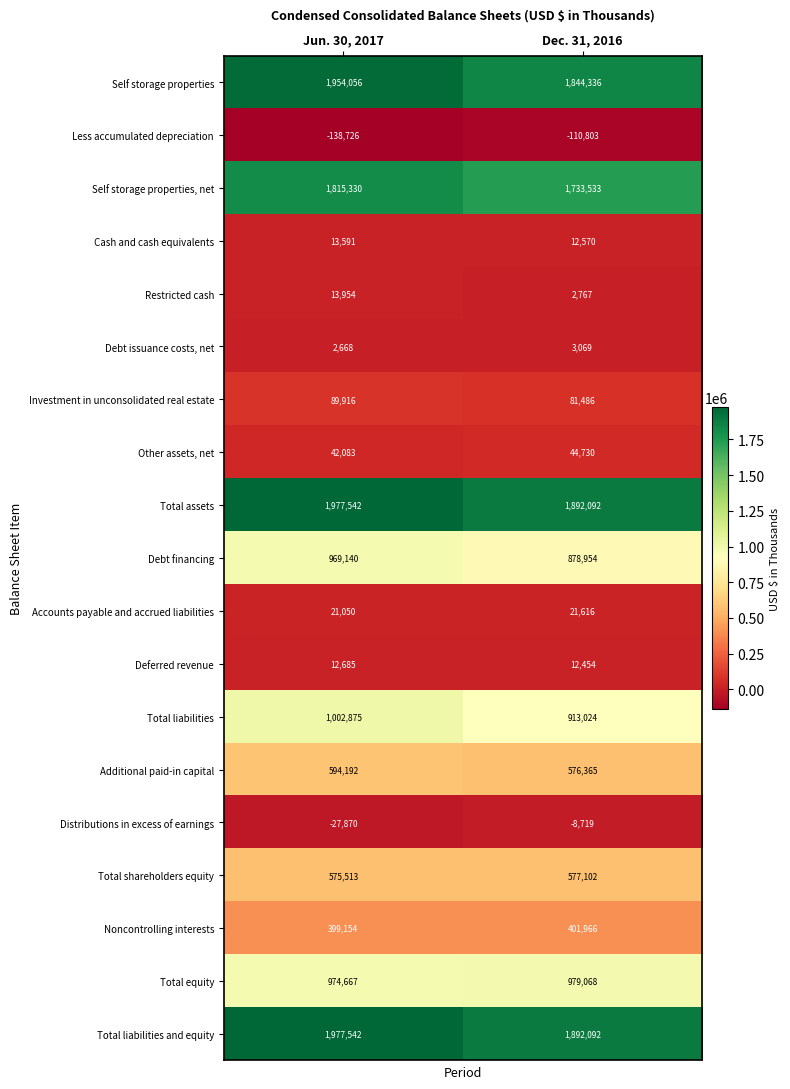

What value does the Total liabilities and equity series have at Jun. 30, 2017, to the nearest 100?

1977500